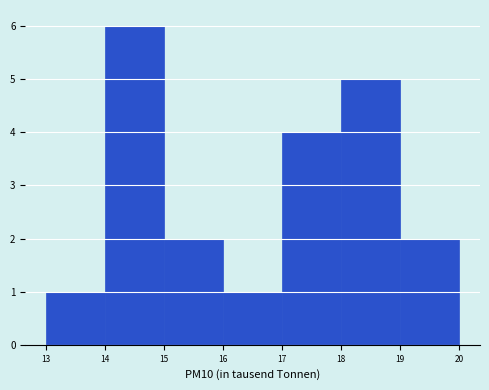

Which range on the x-axis has the tallest bar?

14 to 15